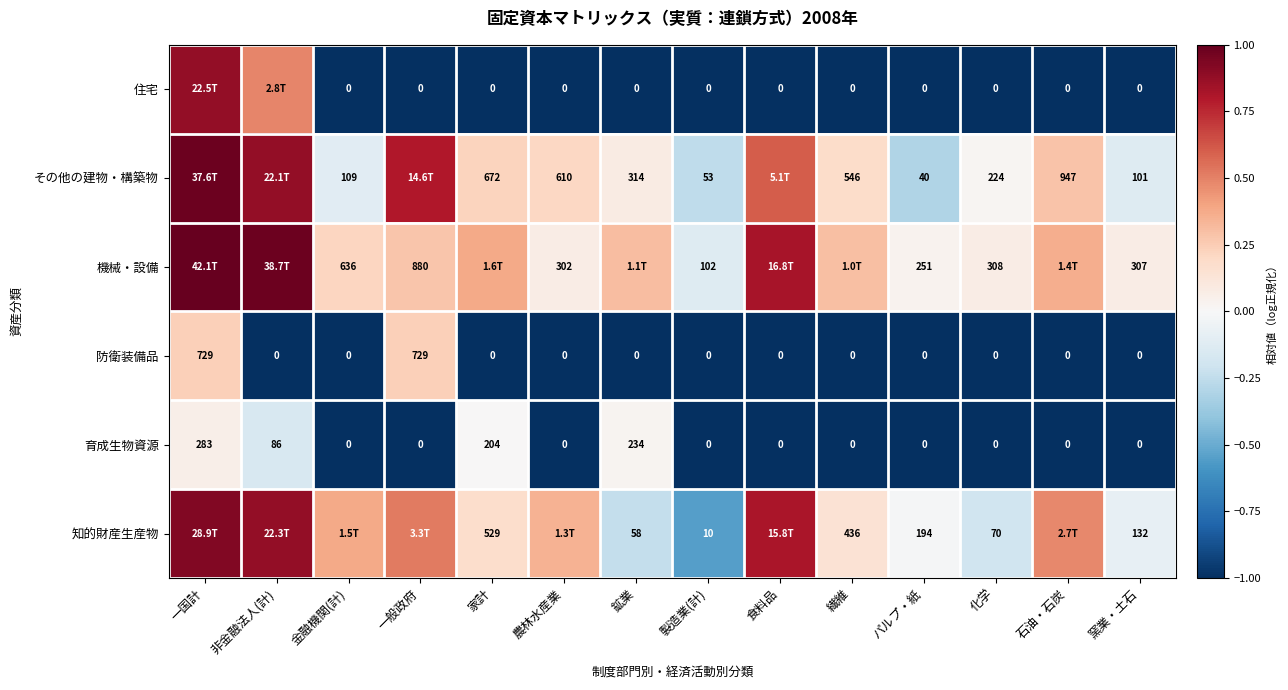

Which category has the highest value in the 育成生物資源 series?

一国計